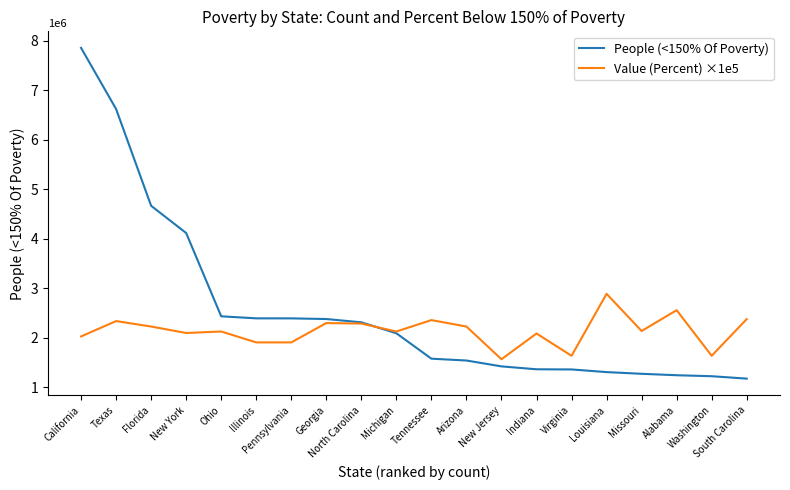

True or false: People (<150% Of Poverty) has a value of 1093238.5 at North Carolina.

False